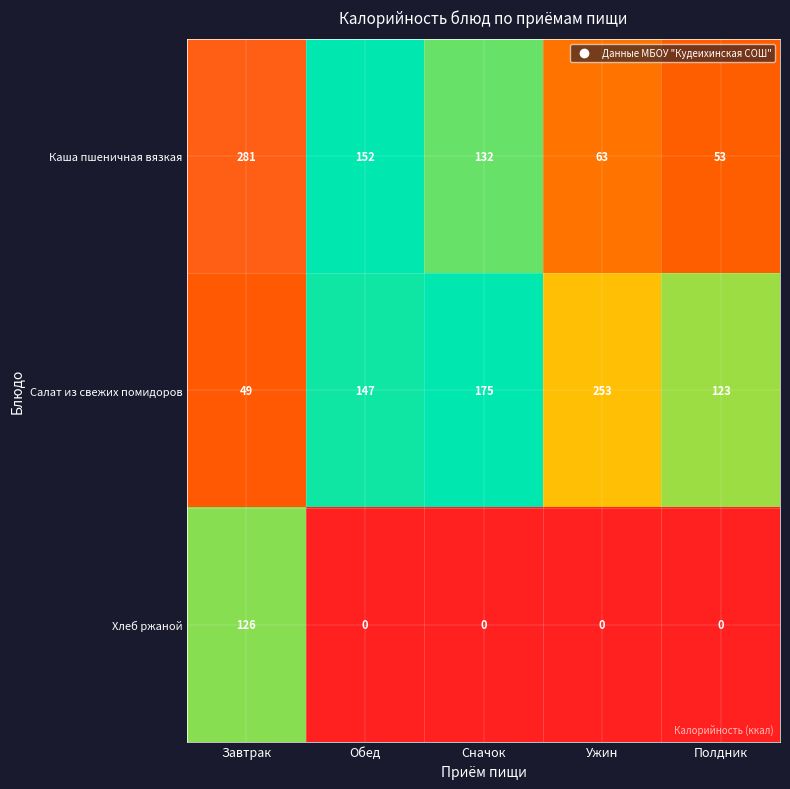

Between Обед and Полдник, which series saw the biggest shift?

Каша пшеничная вязкая